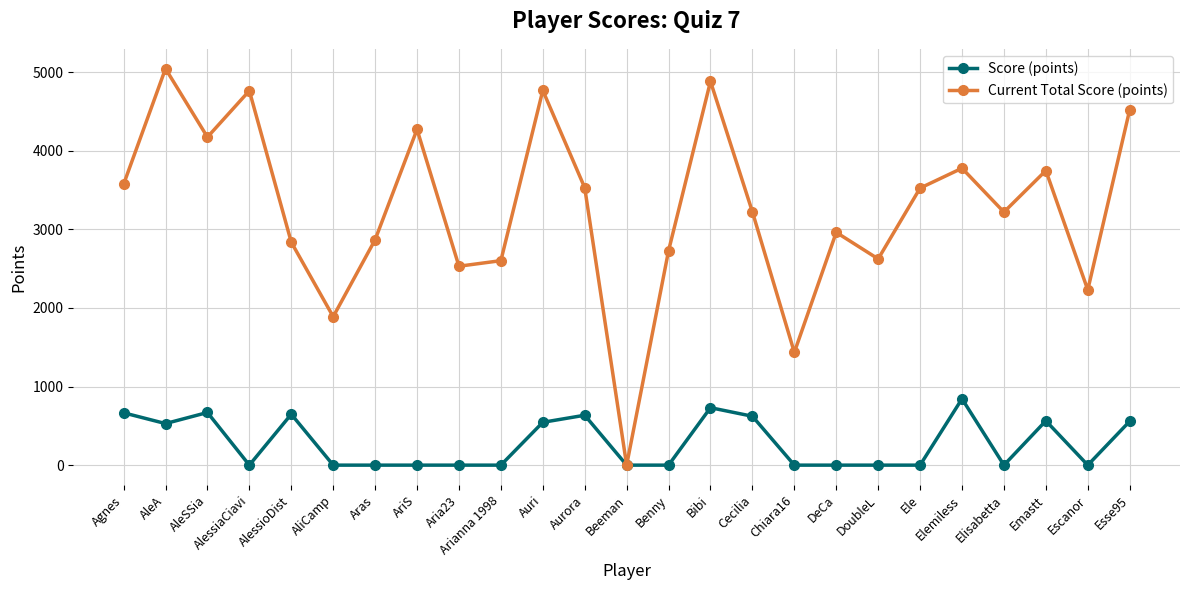

True or false: Current Total Score (points) has more than 1 interior local peaks.

True